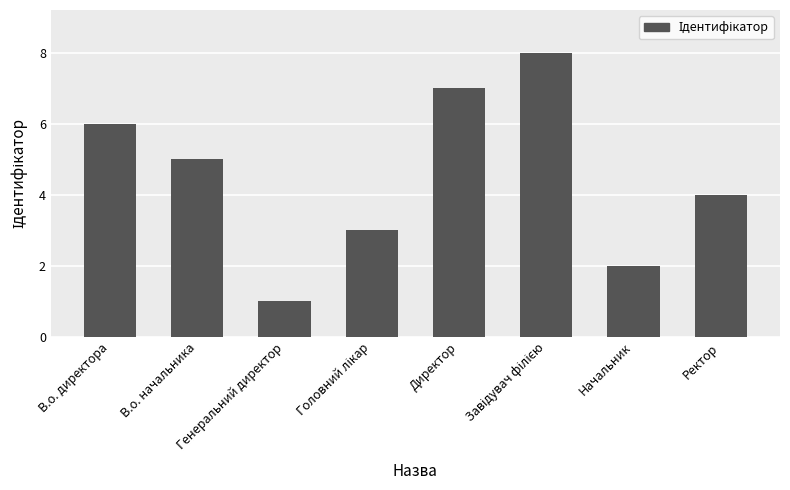

What is the label of the 3rd bar from the left?

Генеральний директор